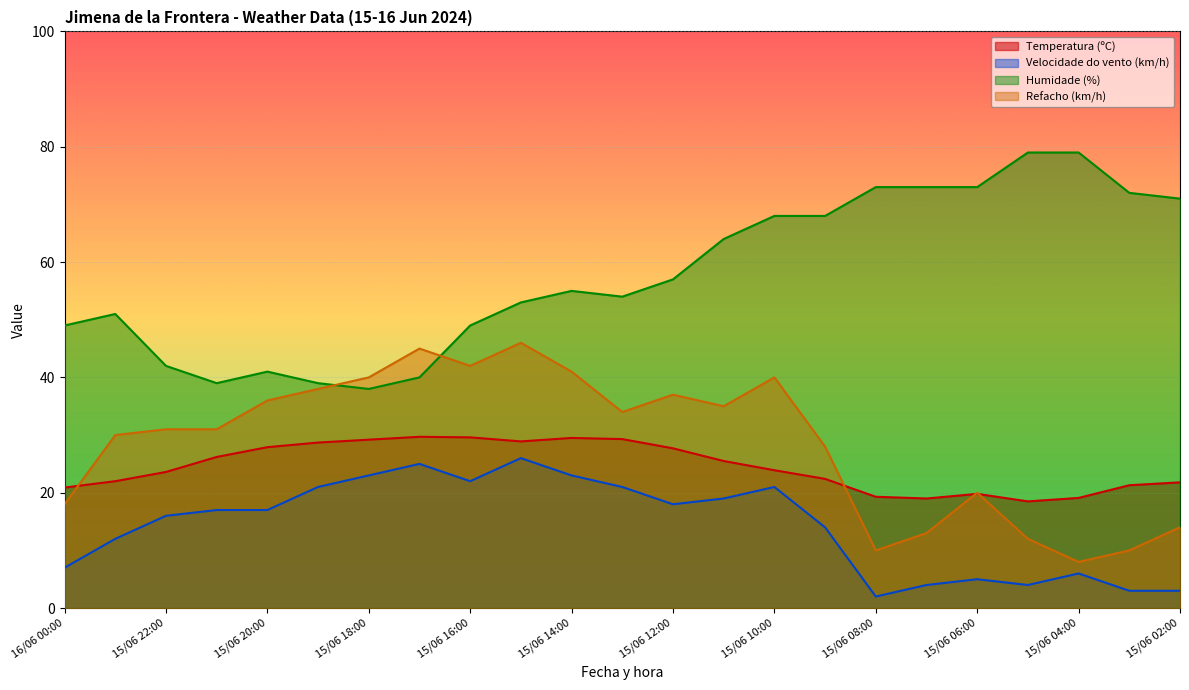

What is the greatest value displayed?

79.0